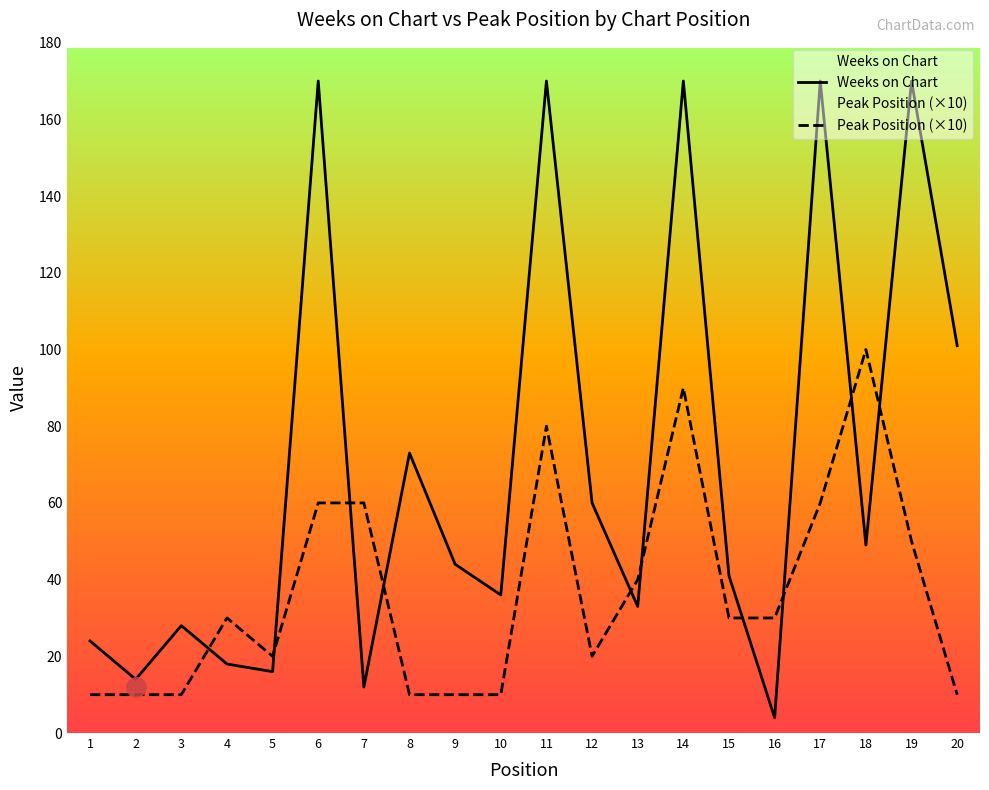

What is the total value across all series at 13?

73